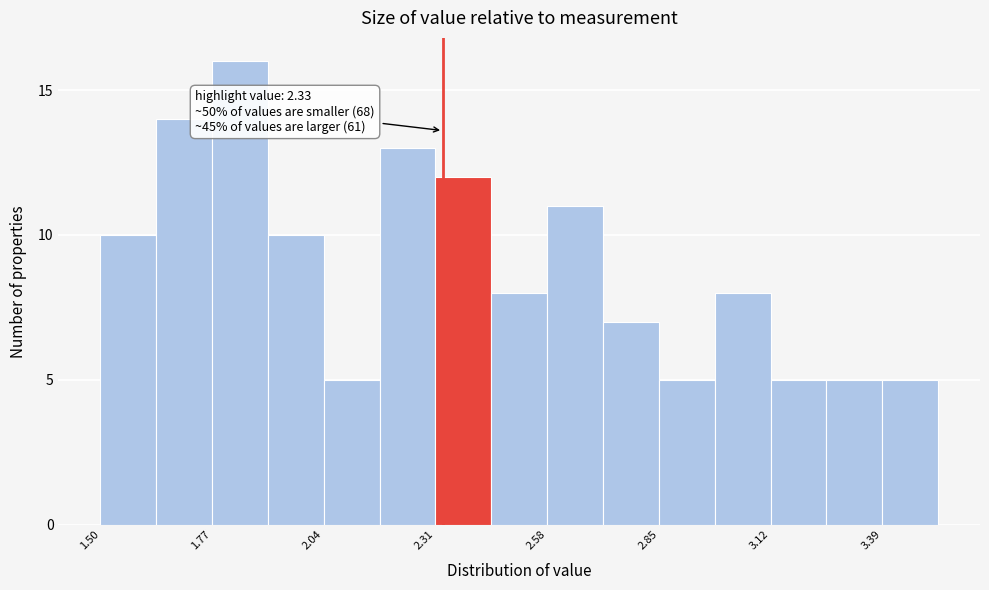

Read against the x-axis, roughly where is the centre of the tallest bar?

1.85